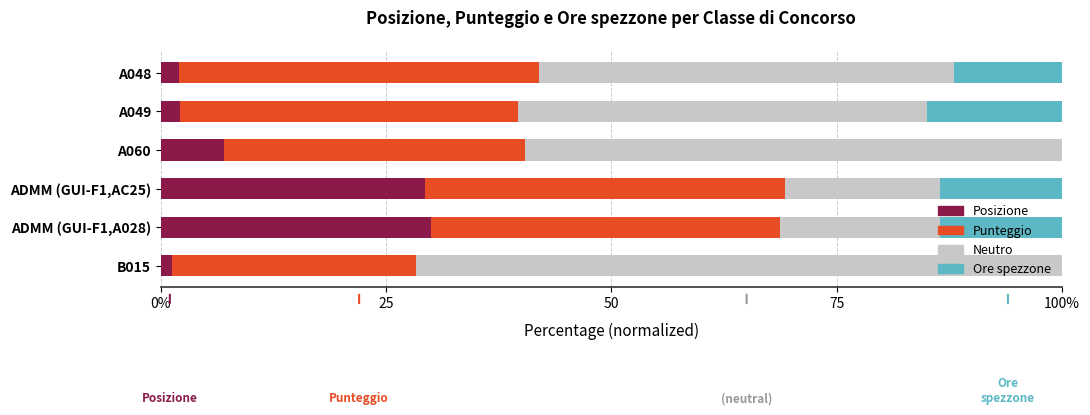

How many bars are there in total?

24